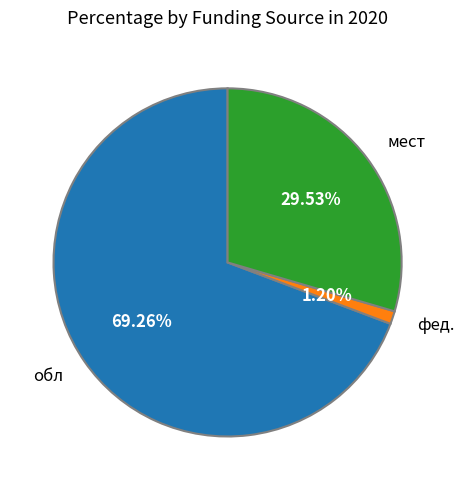

Between обл and фед., which is larger?

обл